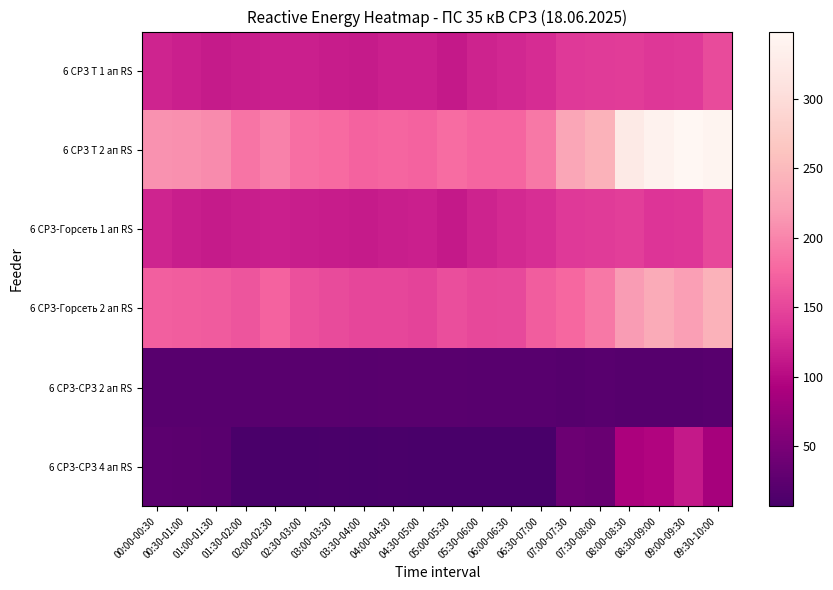

How many distinct data groups are displayed?

6